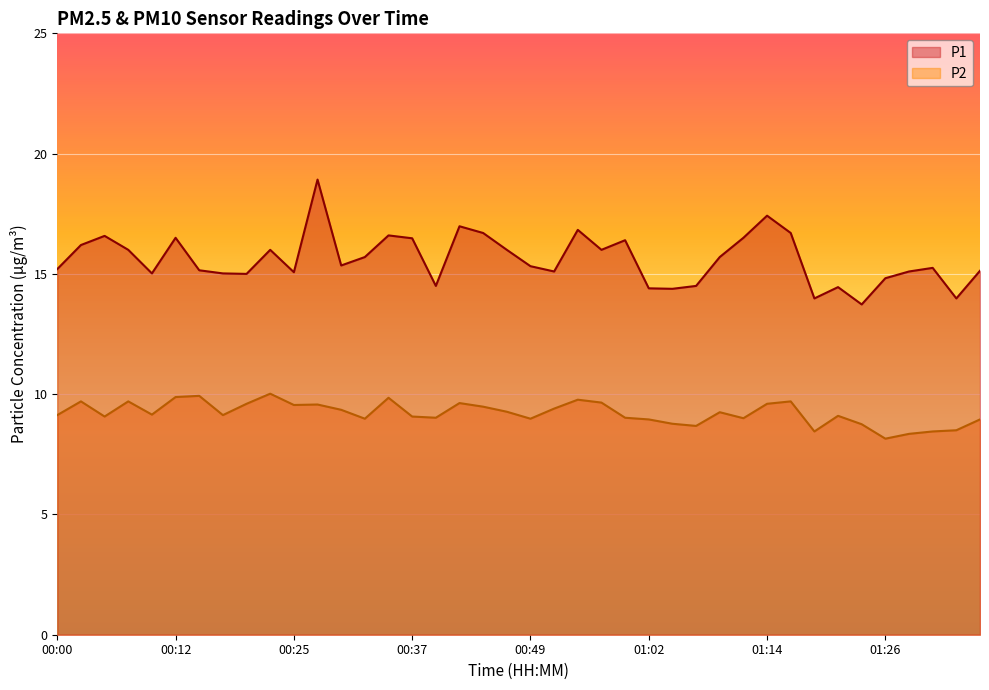

The P1 series shows 7.2 at 01:29. True or false?

False